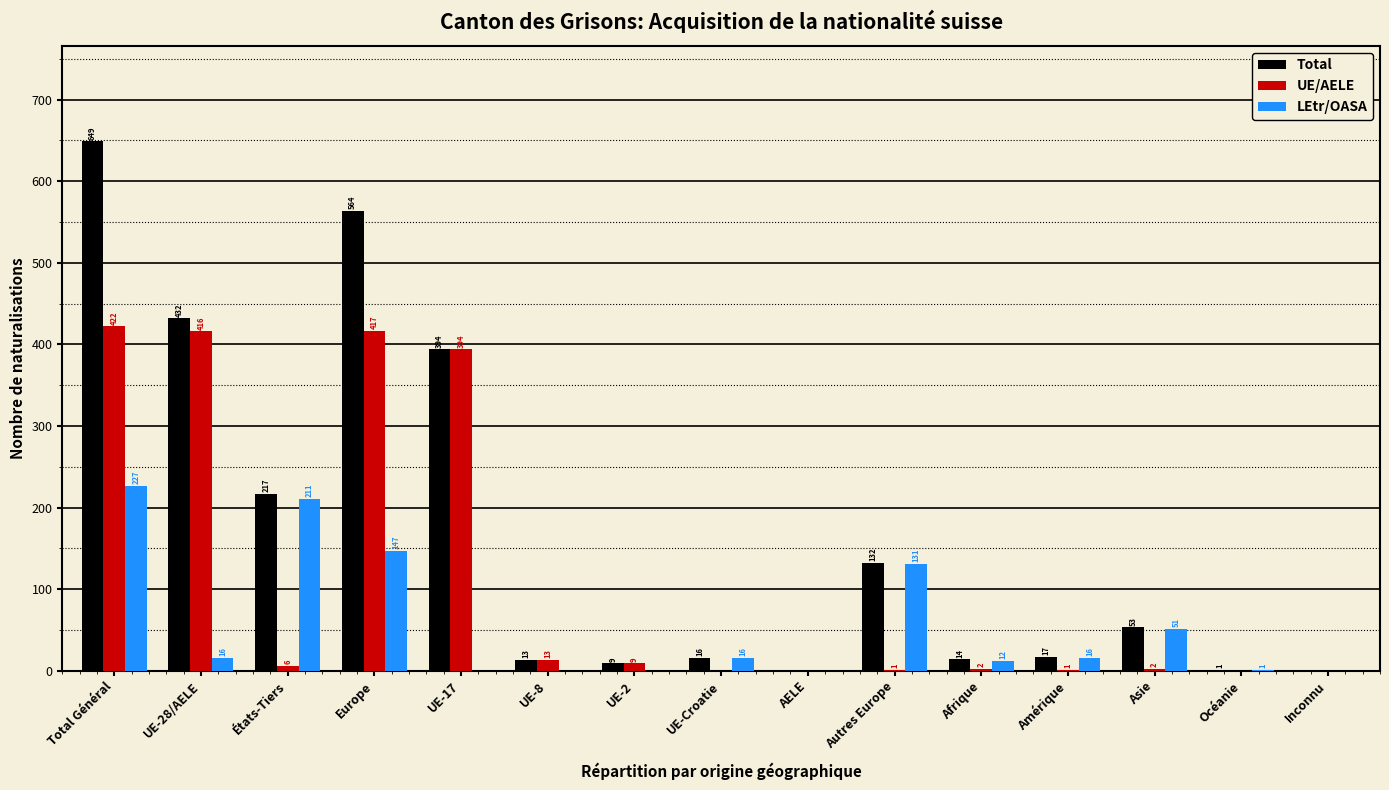

Reading right to left, list all the values displayed in this chart.

Total: Inconnu=0	Océanie=1	Asie=53	Amérique=17	Afrique=14	Autres Europe=132	AELE=0	UE-Croatie=16	UE-2=9	UE-8=13	UE-17=394	Europe=564	États-Tiers=217	UE-28/AELE=432	Total Général=649
UE/AELE: Inconnu=0	Océanie=0	Asie=2	Amérique=1	Afrique=2	Autres Europe=1	AELE=0	UE-Croatie=0	UE-2=9	UE-8=13	UE-17=394	Europe=417	États-Tiers=6	UE-28/AELE=416	Total Général=422
LEtr/OASA: Inconnu=0	Océanie=1	Asie=51	Amérique=16	Afrique=12	Autres Europe=131	AELE=0	UE-Croatie=16	UE-2=0	UE-8=0	UE-17=0	Europe=147	États-Tiers=211	UE-28/AELE=16	Total Général=227